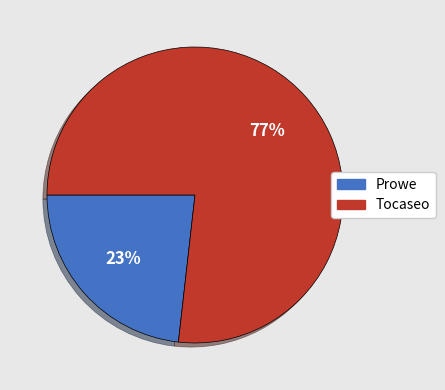

The Prowe slice represents 23% of the pie. True or false?

True